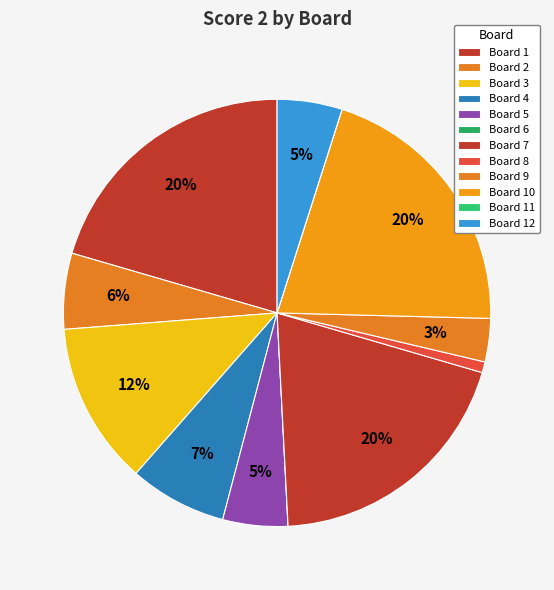

What percentage is NOT represented by Board 1?

79.5%